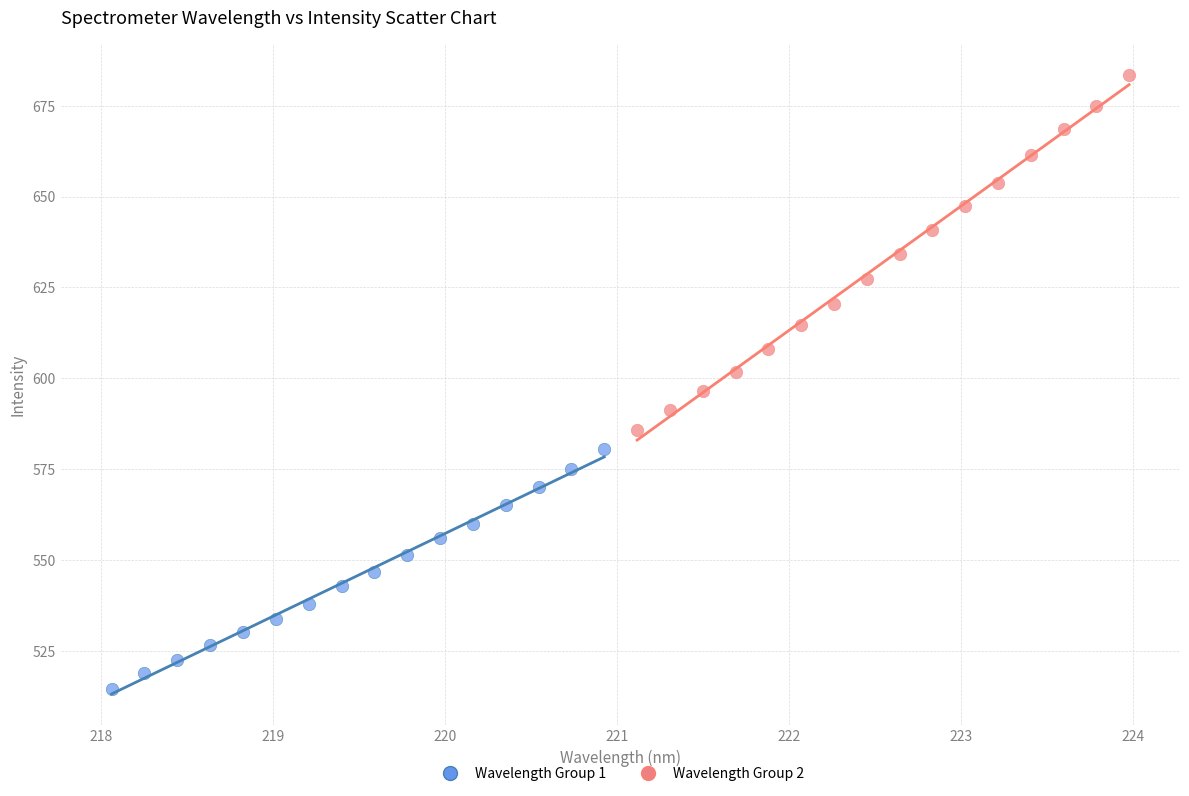

Which series reaches the minimum Y coordinate?

Wavelength Group 1